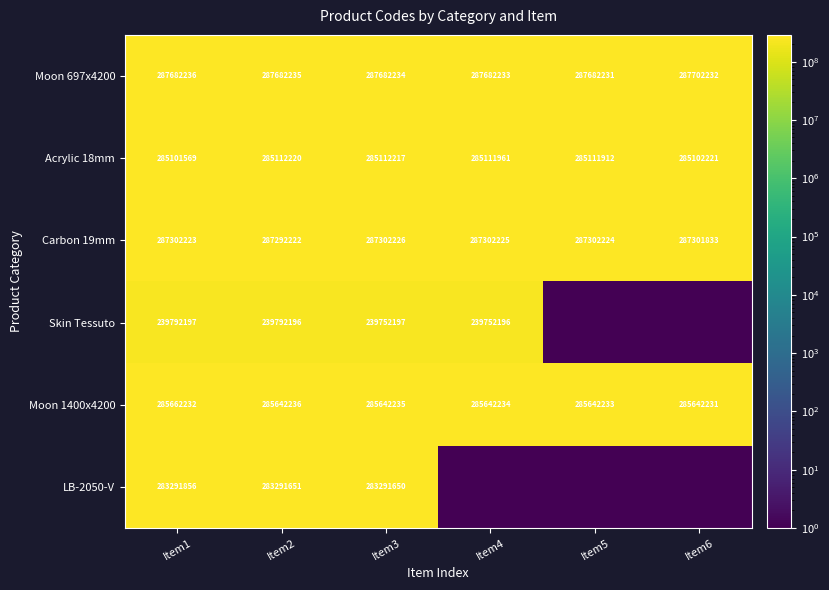

What is the total value across all series at Item5?

1145738602